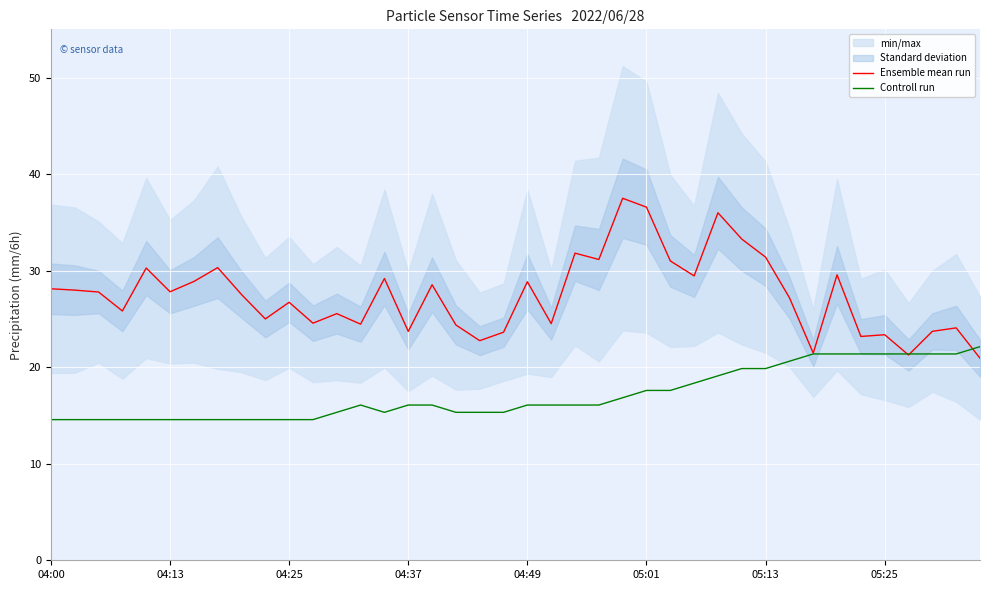

True or false: Controll run has a value of 31.0 at 27.

False